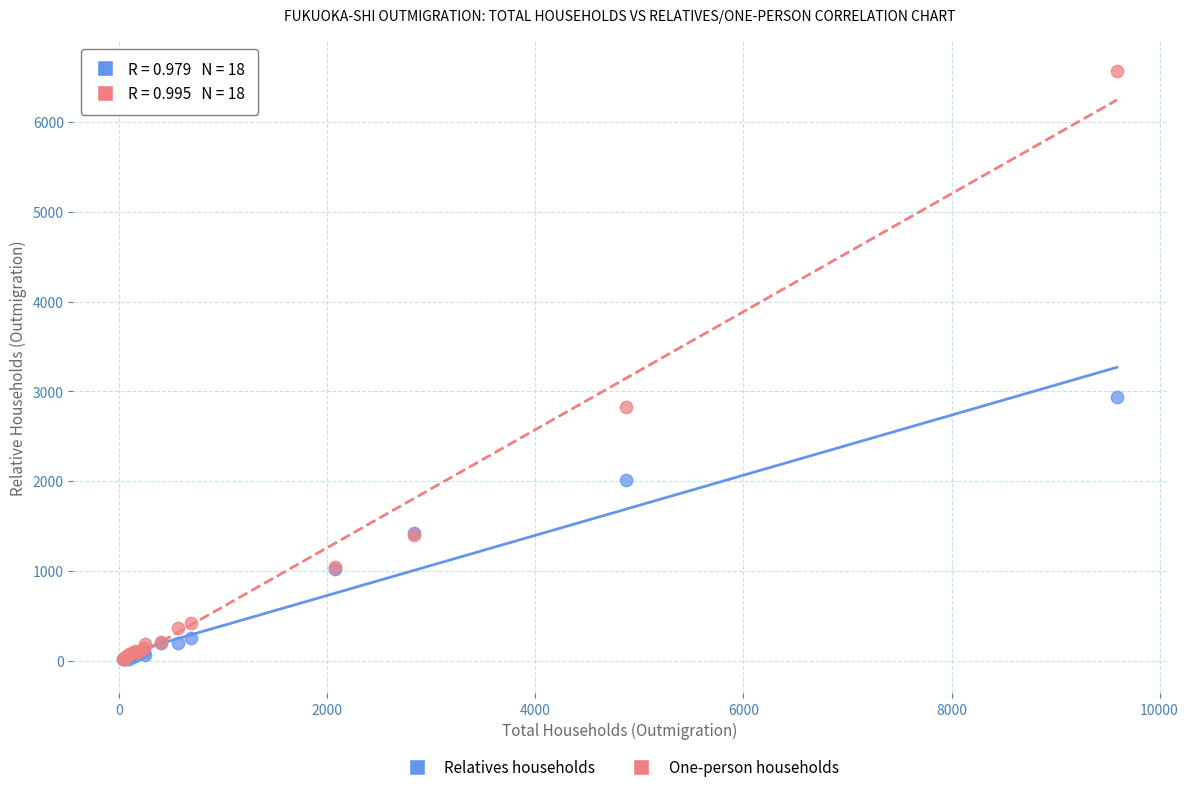

Across all series, what Y value is closest to 3294?

2936